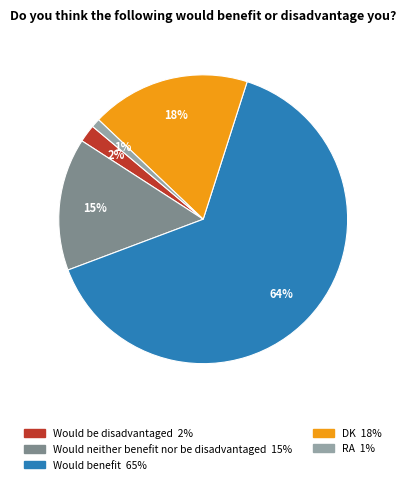

Which slice is the largest?

Would benefit